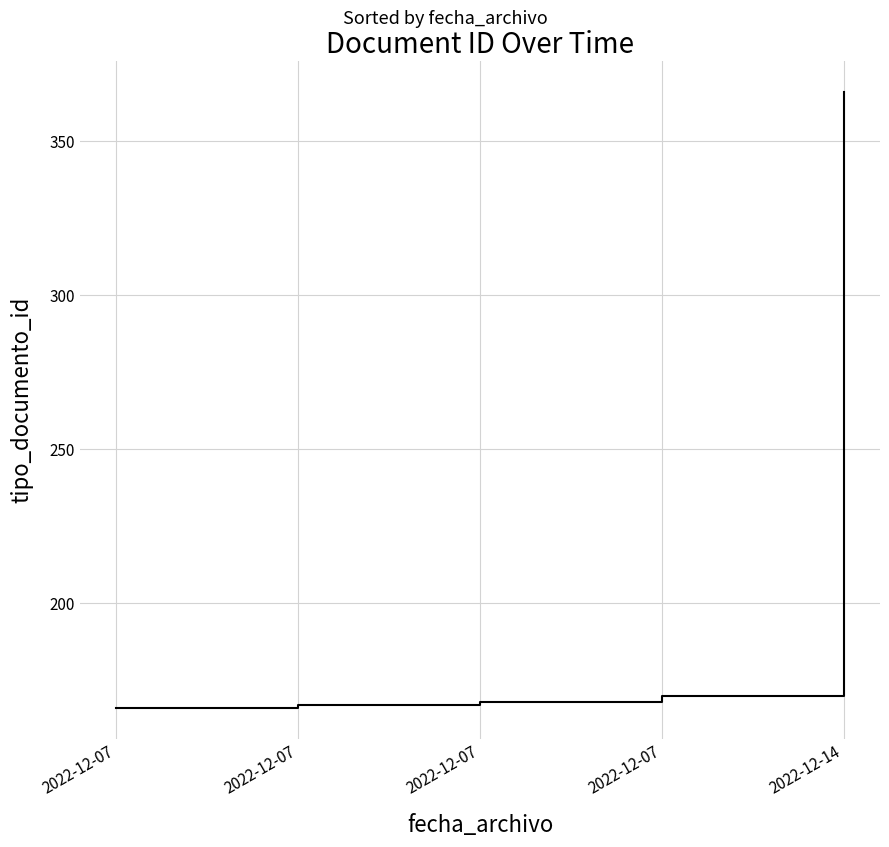

The chart shows a value of 170 at 2022-12-07. True or false?

True